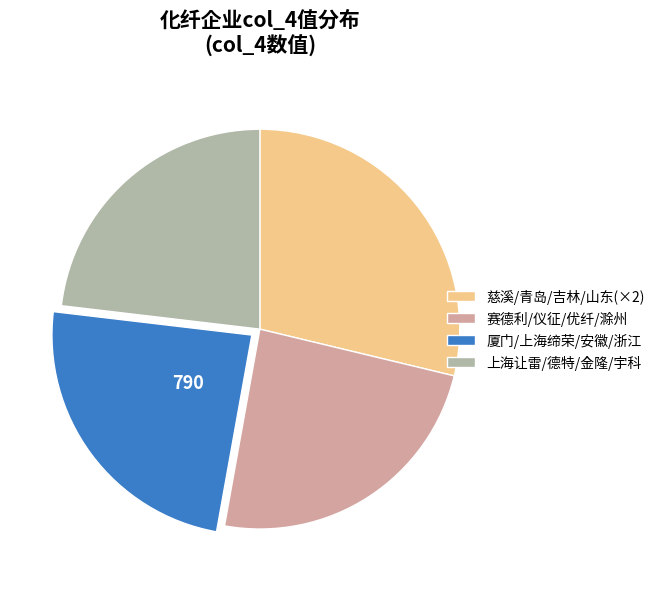

Does any single category account for the majority?

No